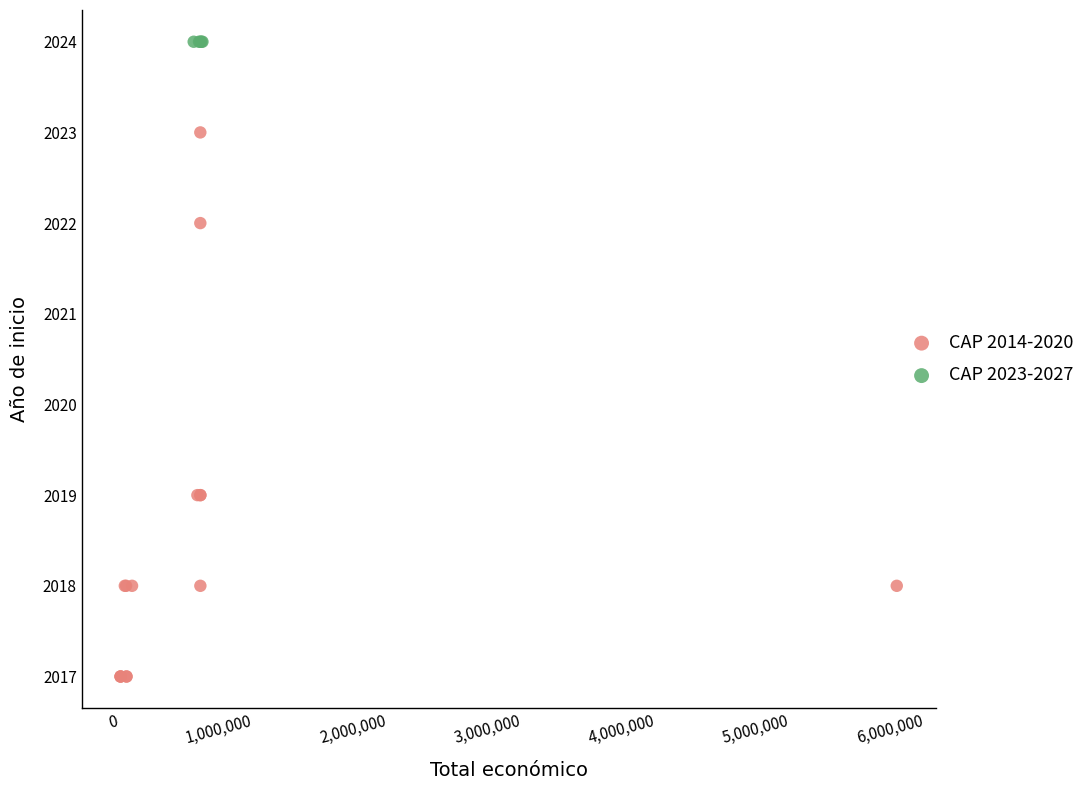

Which series reaches the minimum Y coordinate?

CAP 2014-2020